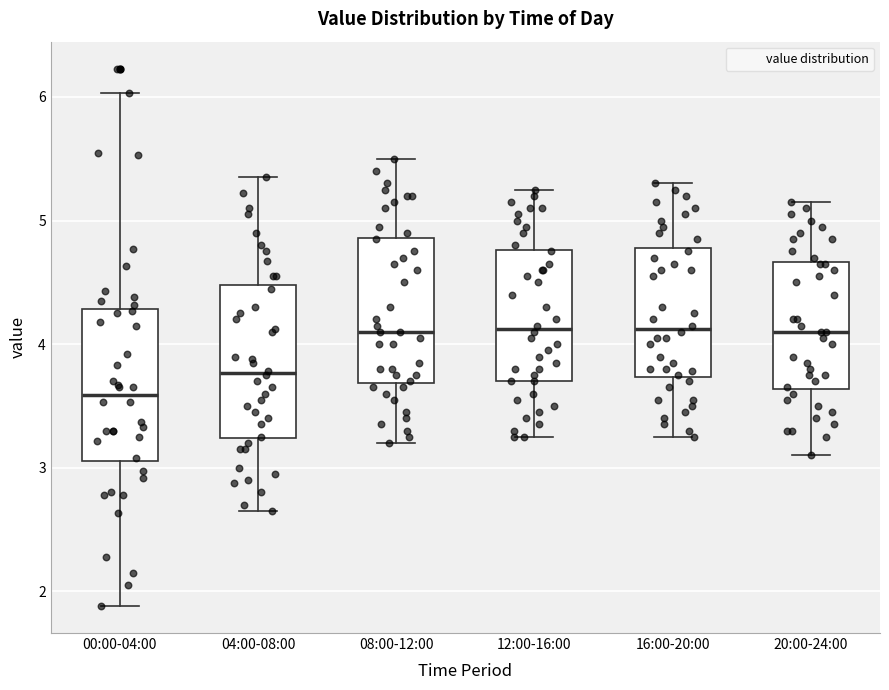

Reading left to right, transcribe this box plot: for each box, give where its median line is, the range the box spans, and where its two whiskers end, as read against the y-axis. The values are not printed on the chart, so give them approximately, as read against the axis.

00:00-04:00: median 3.6, box 3.1 to 4.3, whiskers 1.9 to 6.0
04:00-08:00: median 3.8, box 3.2 to 4.5, whiskers 2.7 to 5.4
08:00-12:00: median 4.1, box 3.7 to 4.9, whiskers 3.2 to 5.5
12:00-16:00: median 4.1, box 3.7 to 4.8, whiskers 3.3 to 5.3
16:00-20:00: median 4.1, box 3.7 to 4.8, whiskers 3.3 to 5.3
20:00-24:00: median 4.1, box 3.6 to 4.7, whiskers 3.1 to 5.2